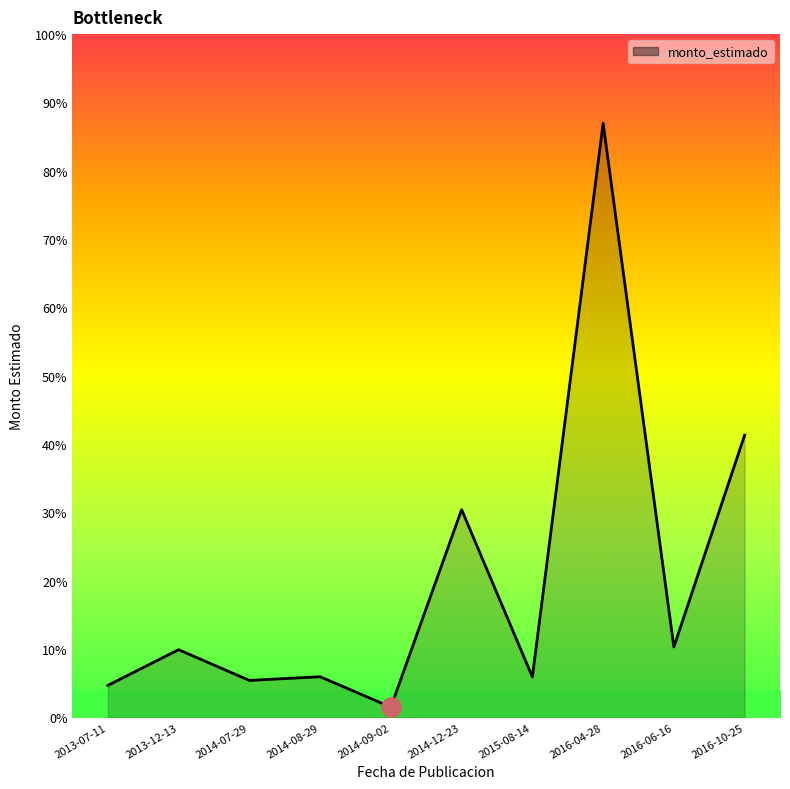

Is this an area chart (filled region under the line)?

Yes